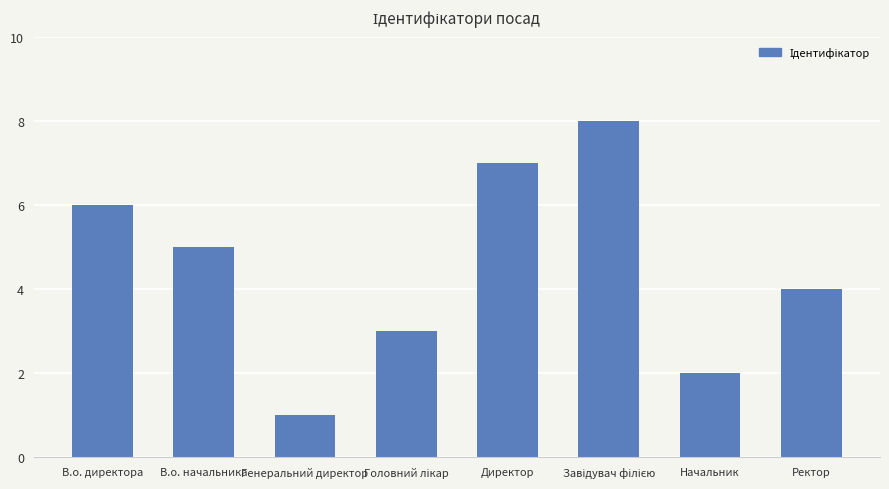

What is the difference between the second highest and second lowest values?

5